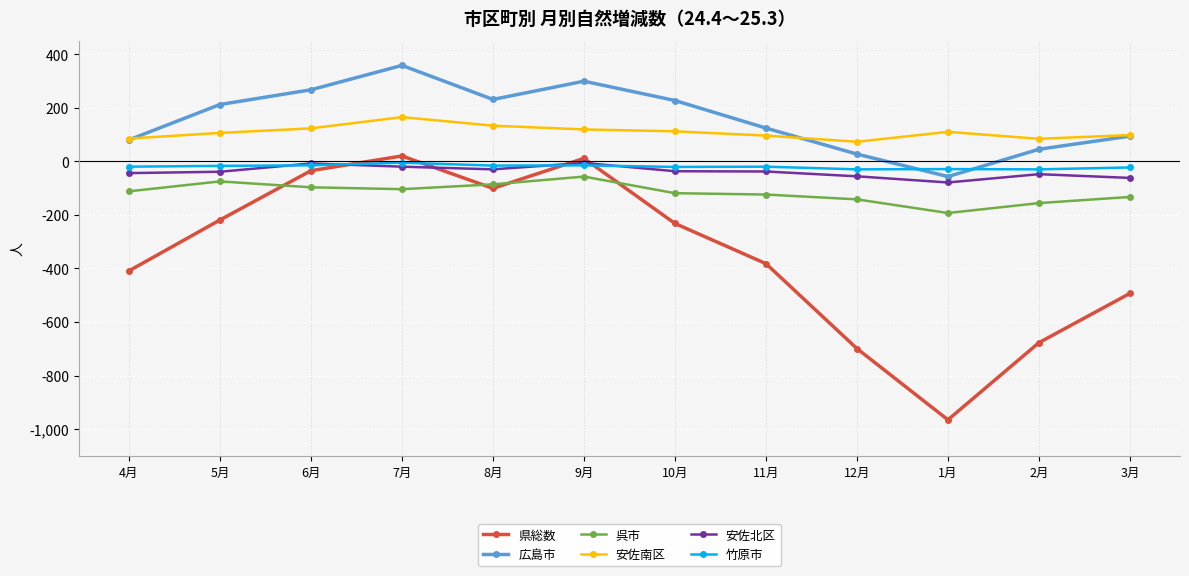

How many lines are shown in the chart?

6